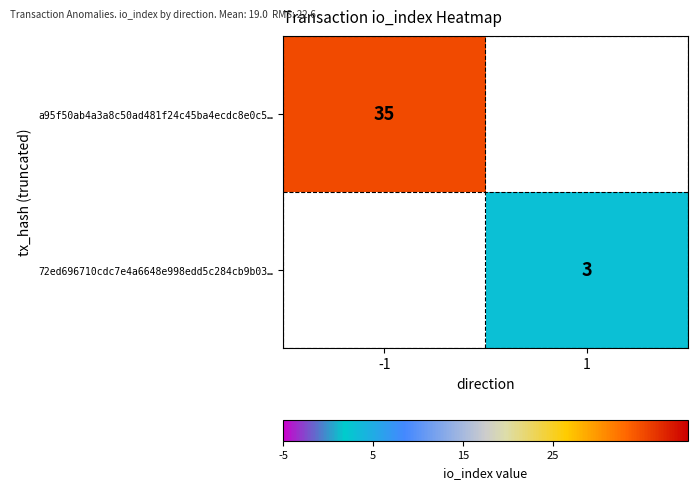

How many series are shown in this chart?

2